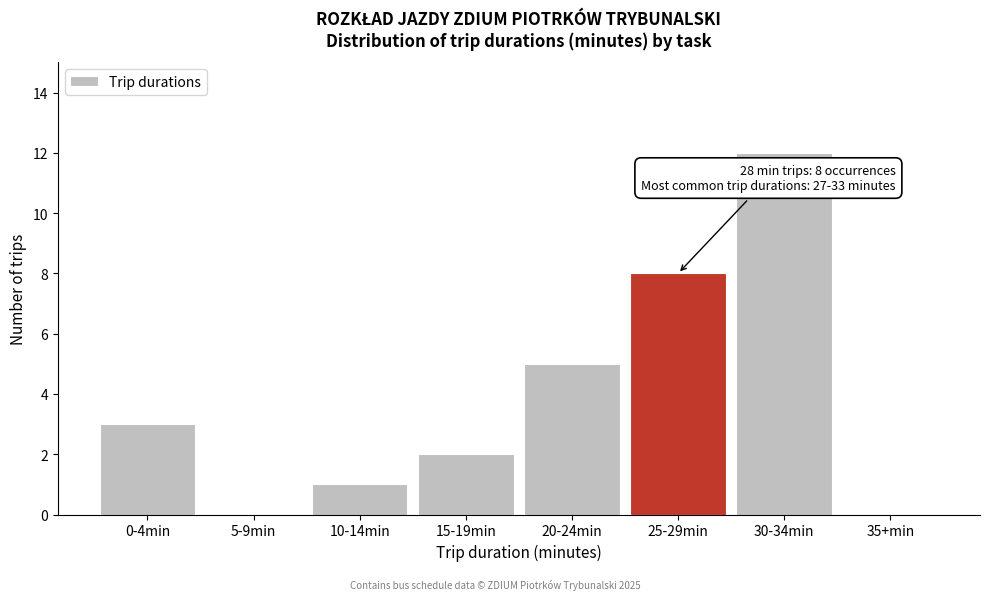

Reading left to right, transcribe all the data shown in this chart.

0-4min=3	5-9min=0	10-14min=1	15-19min=2	20-24min=5	25-29min=8	30-34min=12	35+min=0